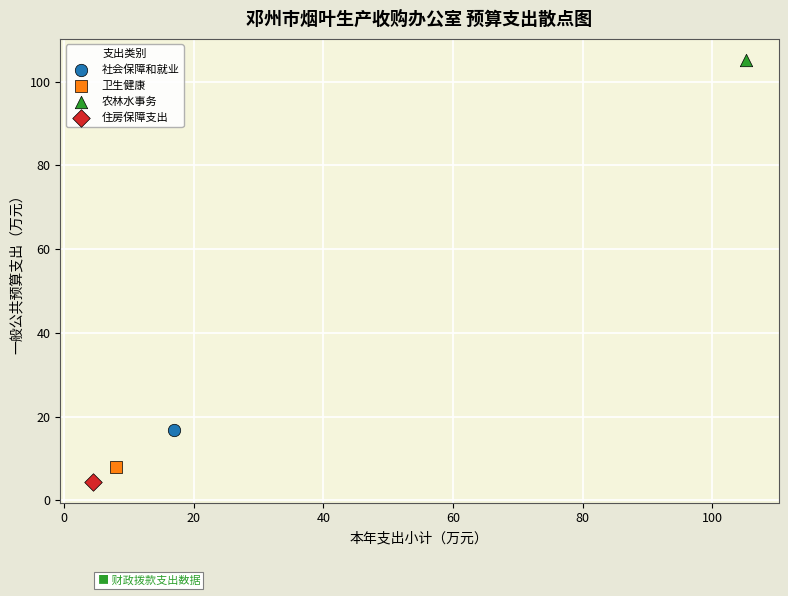

Which series reaches the minimum Y coordinate?

住房保障支出